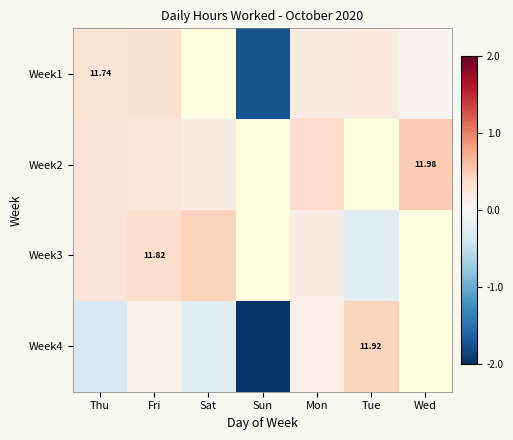

What is the spread (max minus min) of values at Sun?

0.2